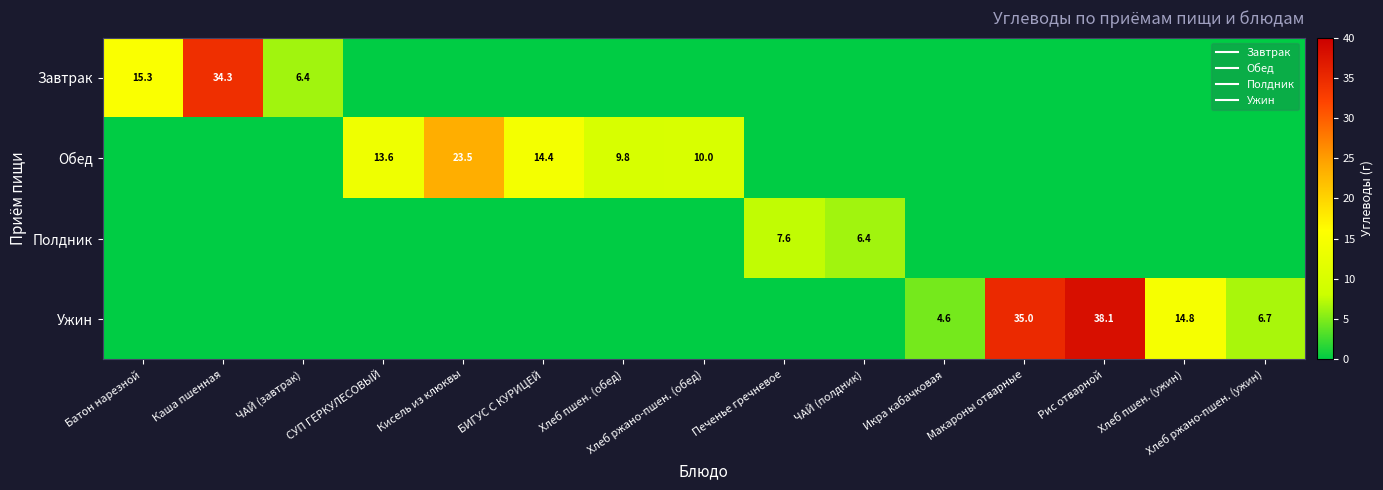

The value of Обед at ЧАЙ (полдник) is -16.3. True or false?

False